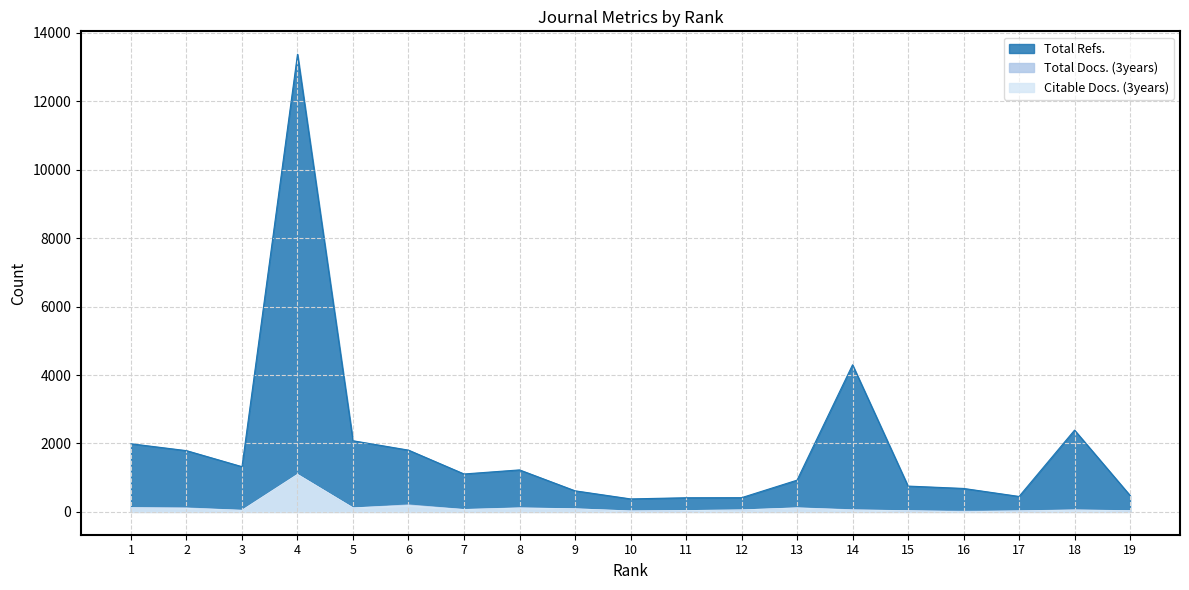

True or false: Total Docs. (3years) has a value of 86 at 9.

True